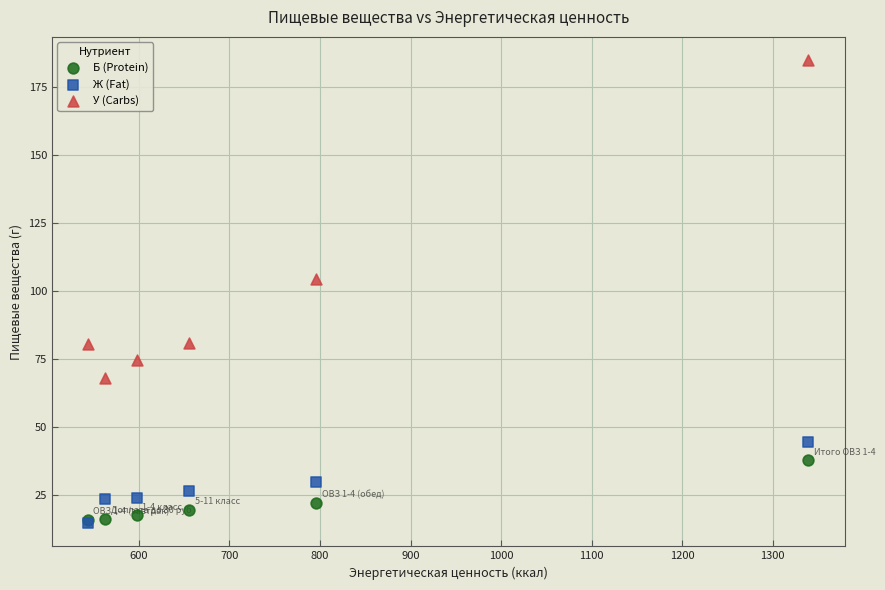

Which series reaches the maximum Y coordinate?

У (Carbs)